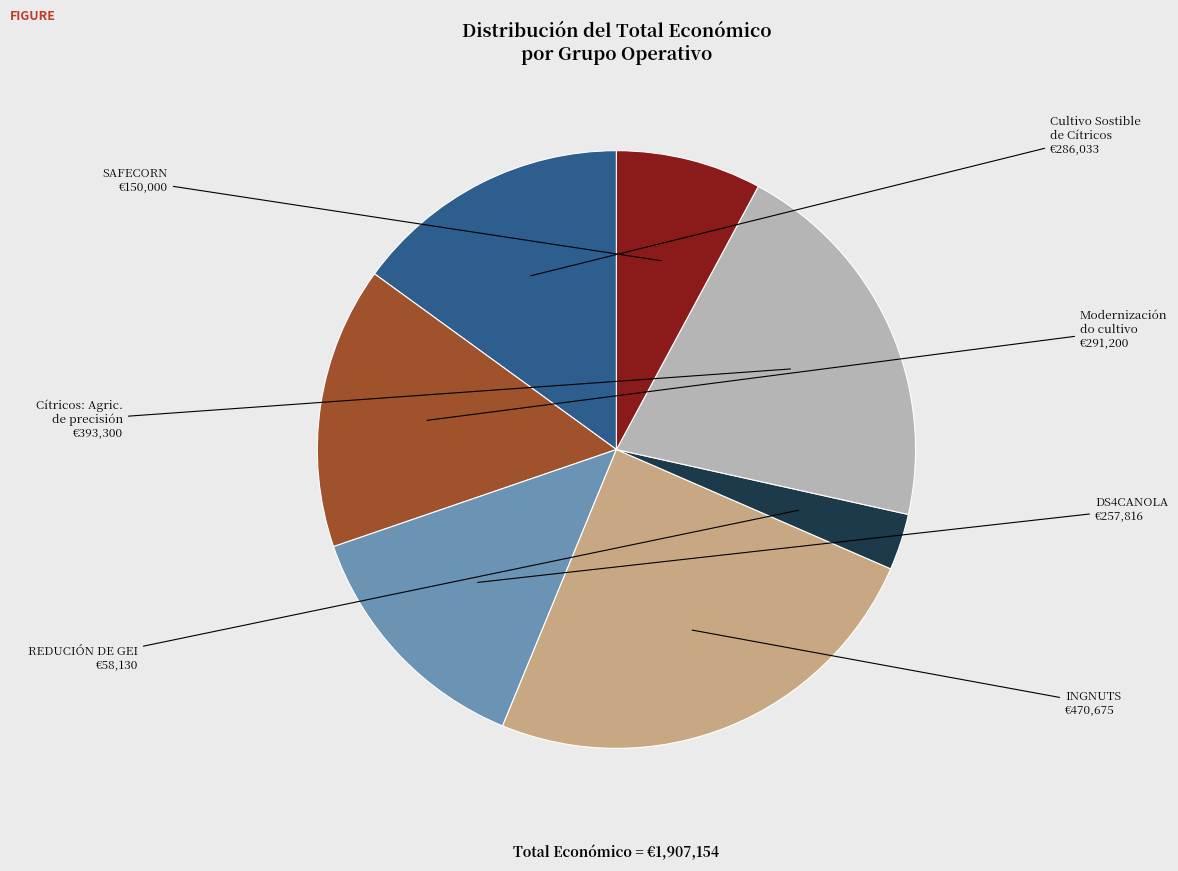

Is there a majority slice in this chart?

No